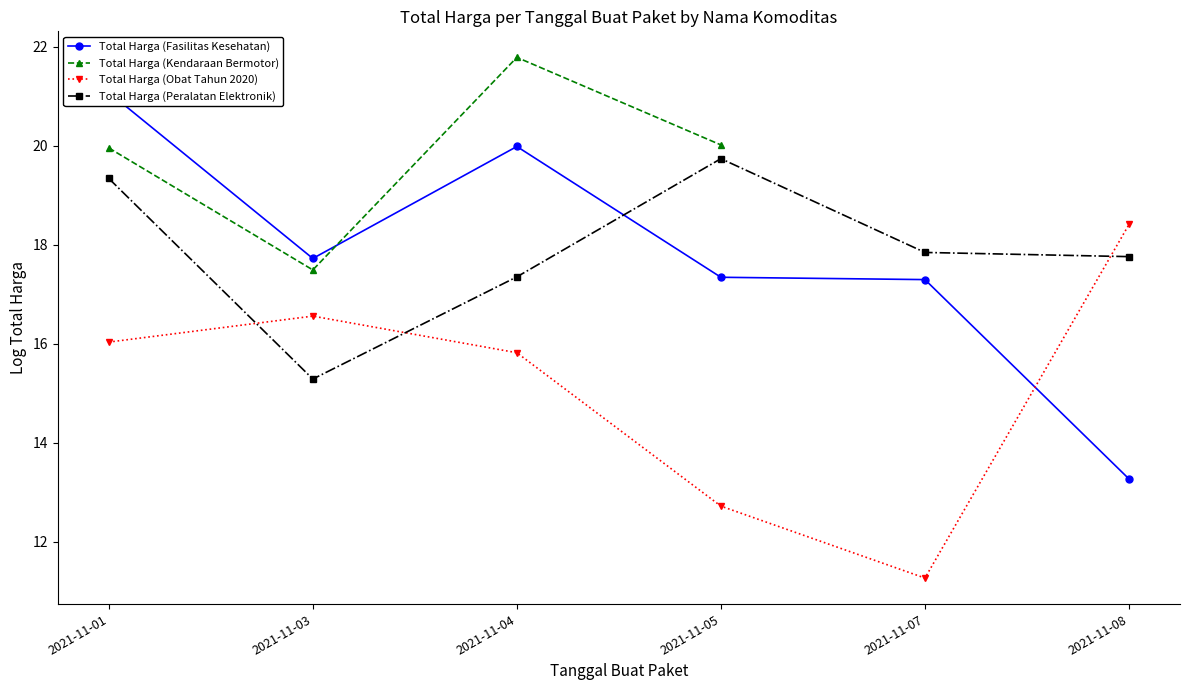

What is the greatest value displayed?

21.8